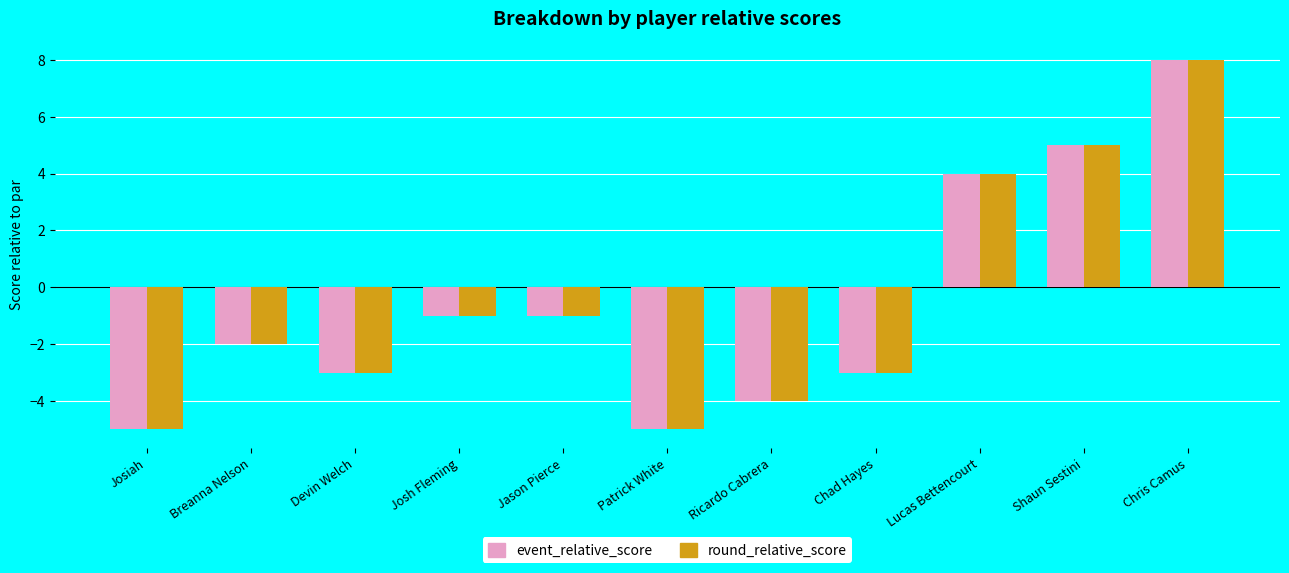

What is the difference between the maximum and minimum values in the round_relative_score series?

13